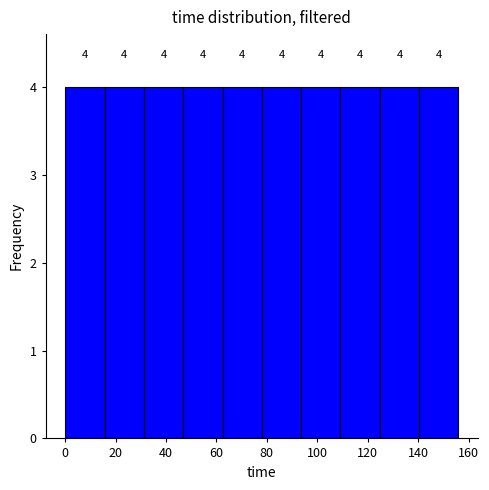

How tall is the bar that spans 109.2 to 124.8 on the x-axis? The bar edges are not printed on the chart, so give them approximately, as read against the axis.

4